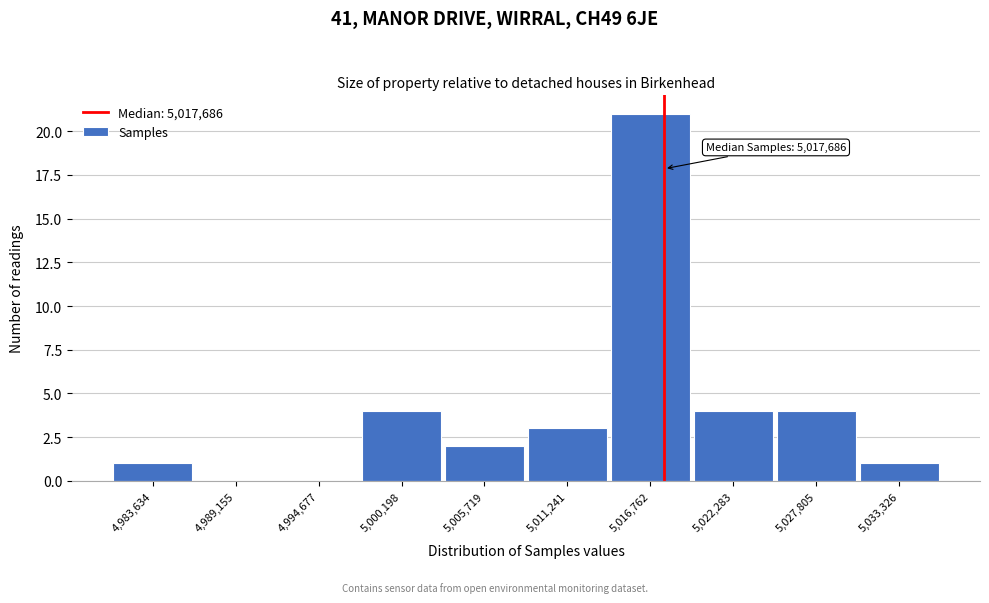

Over which range of the x-axis is the bar tallest?

5014000 to 5020000